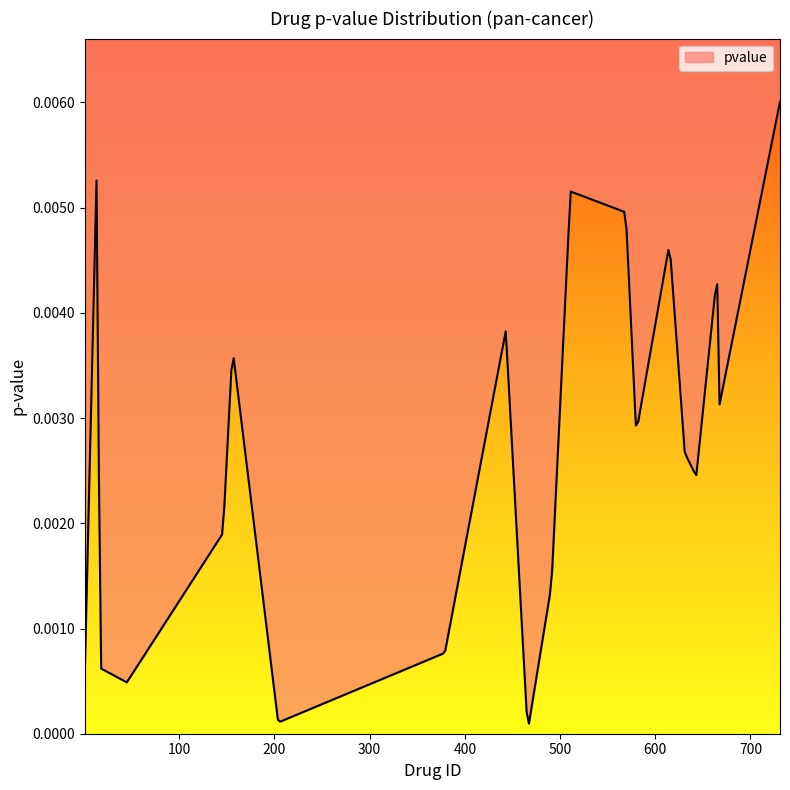

True or false: the data has more than 1 interior local peaks.

True